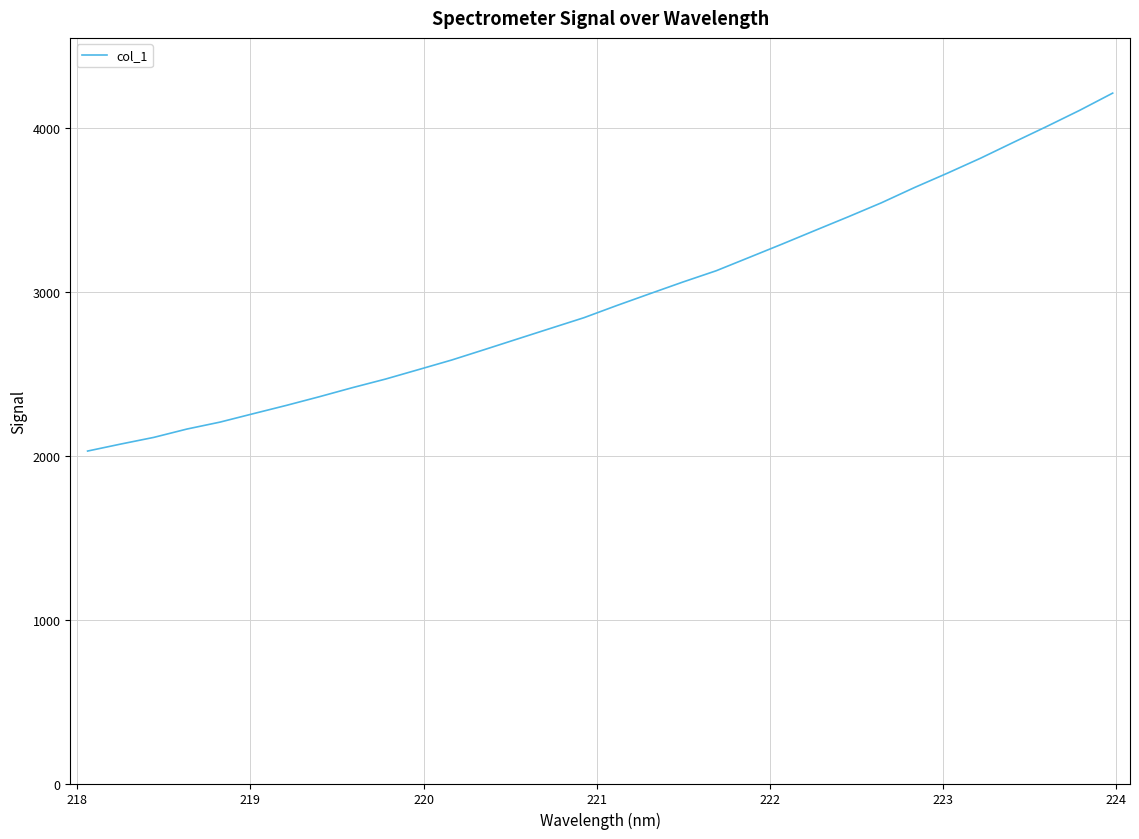

What is the difference between the maximum and minimum values?

2185.8